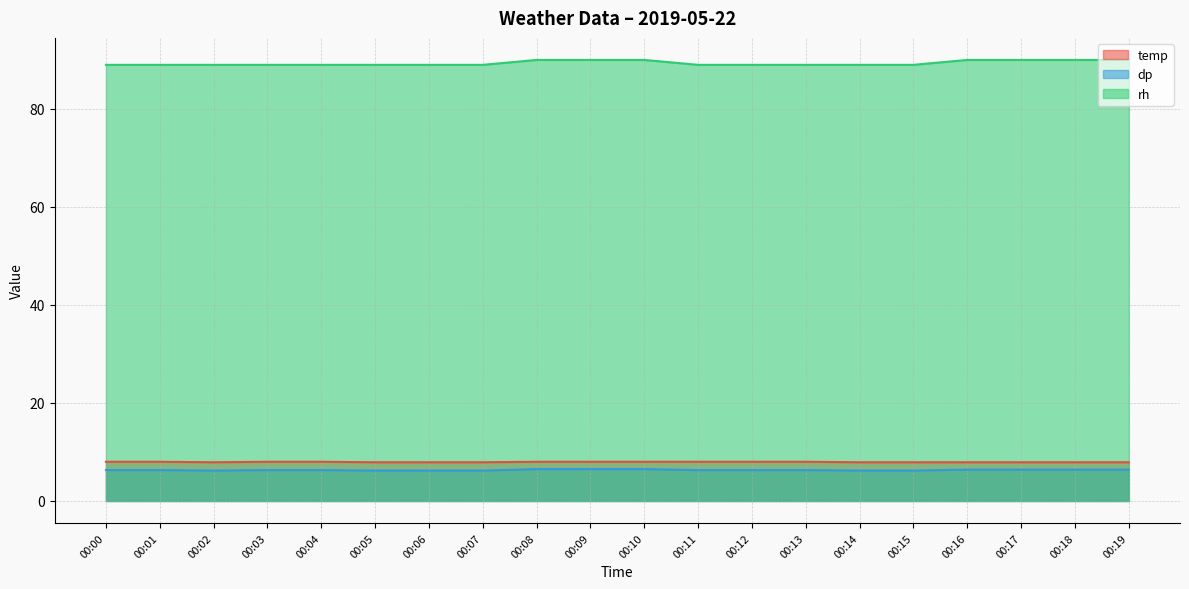

Rank the categories by dp value from lowest to highest.

00:02, 00:05, 00:06, 00:07, 00:14, 00:15, 00:00, 00:01, 00:03, 00:04, 00:11, 00:12, 00:13, 00:16, 00:17, 00:18, 00:19, 00:08, 00:09, 00:10